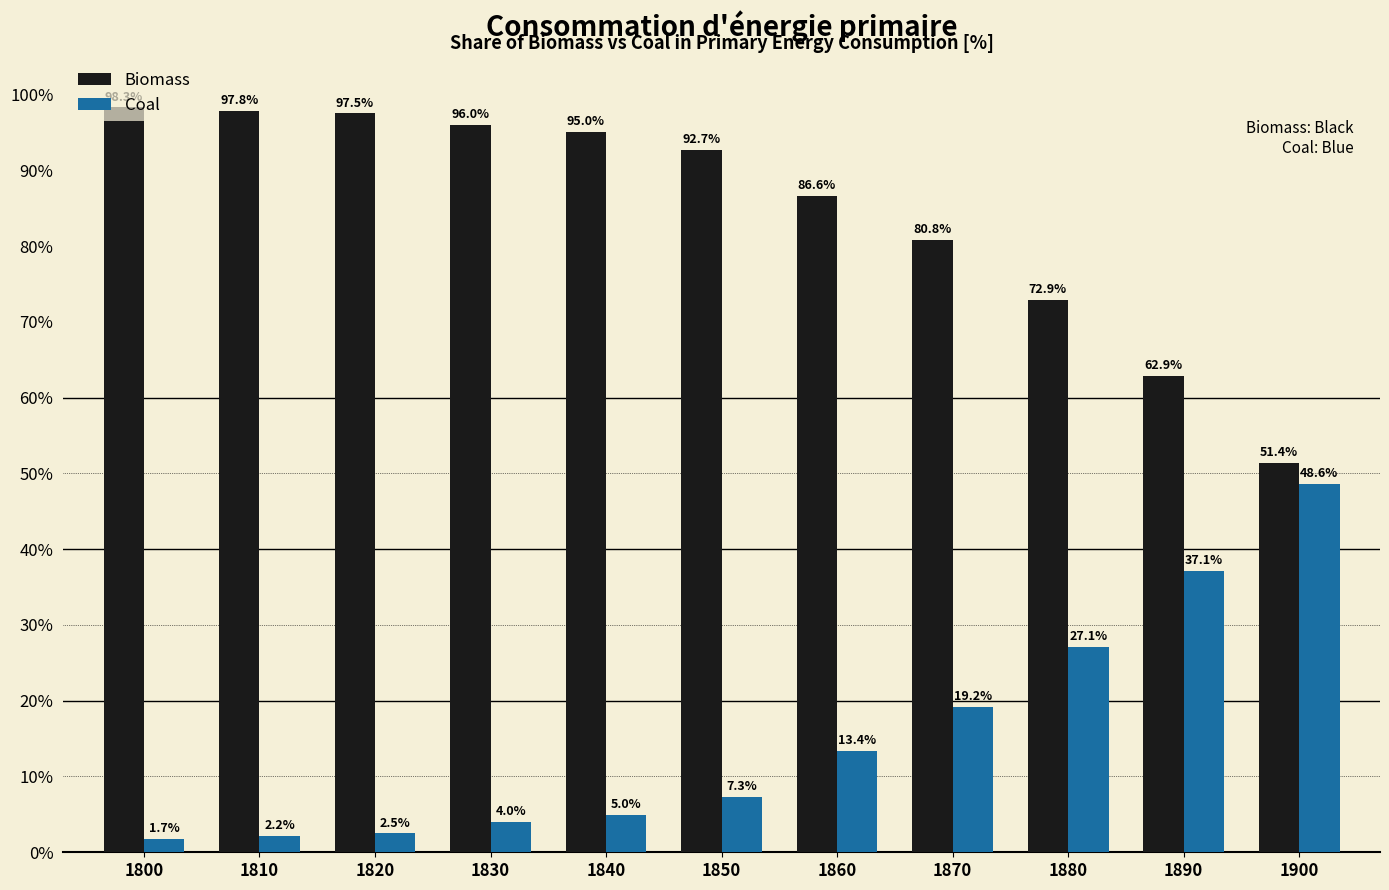

List the series in order of their overall mean, lowest first.

Coal, Biomass